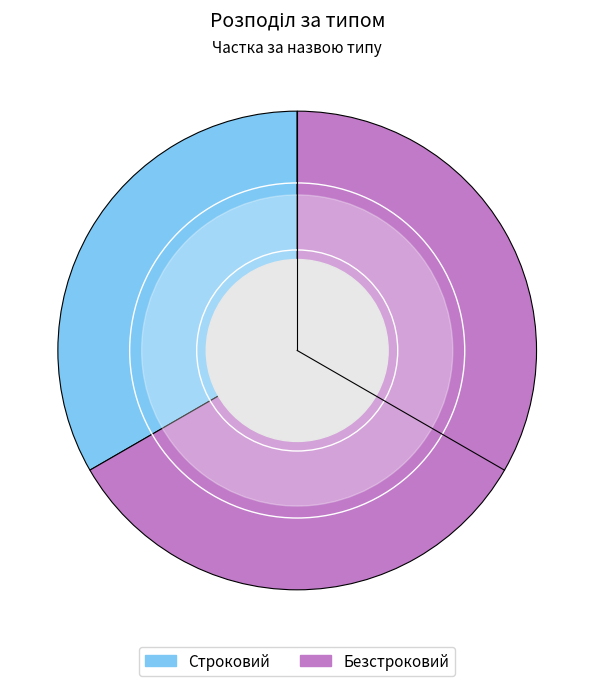

What is the largest slice in the pie chart?

Безстроковий